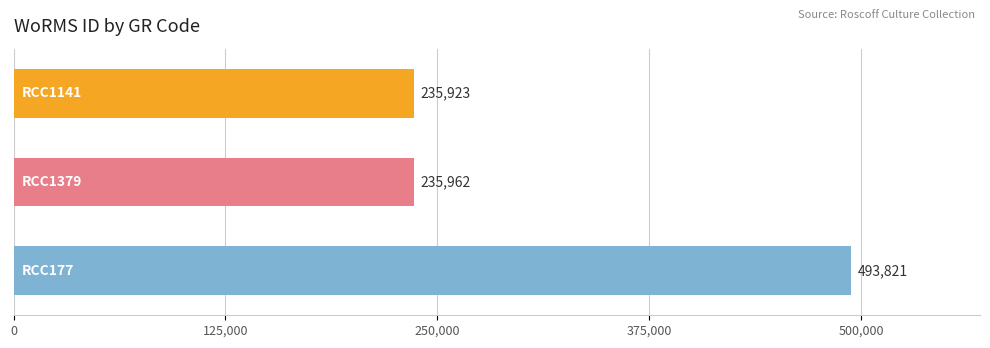

Reading top to bottom, extract all data points from this chart.

235923	235962	493821